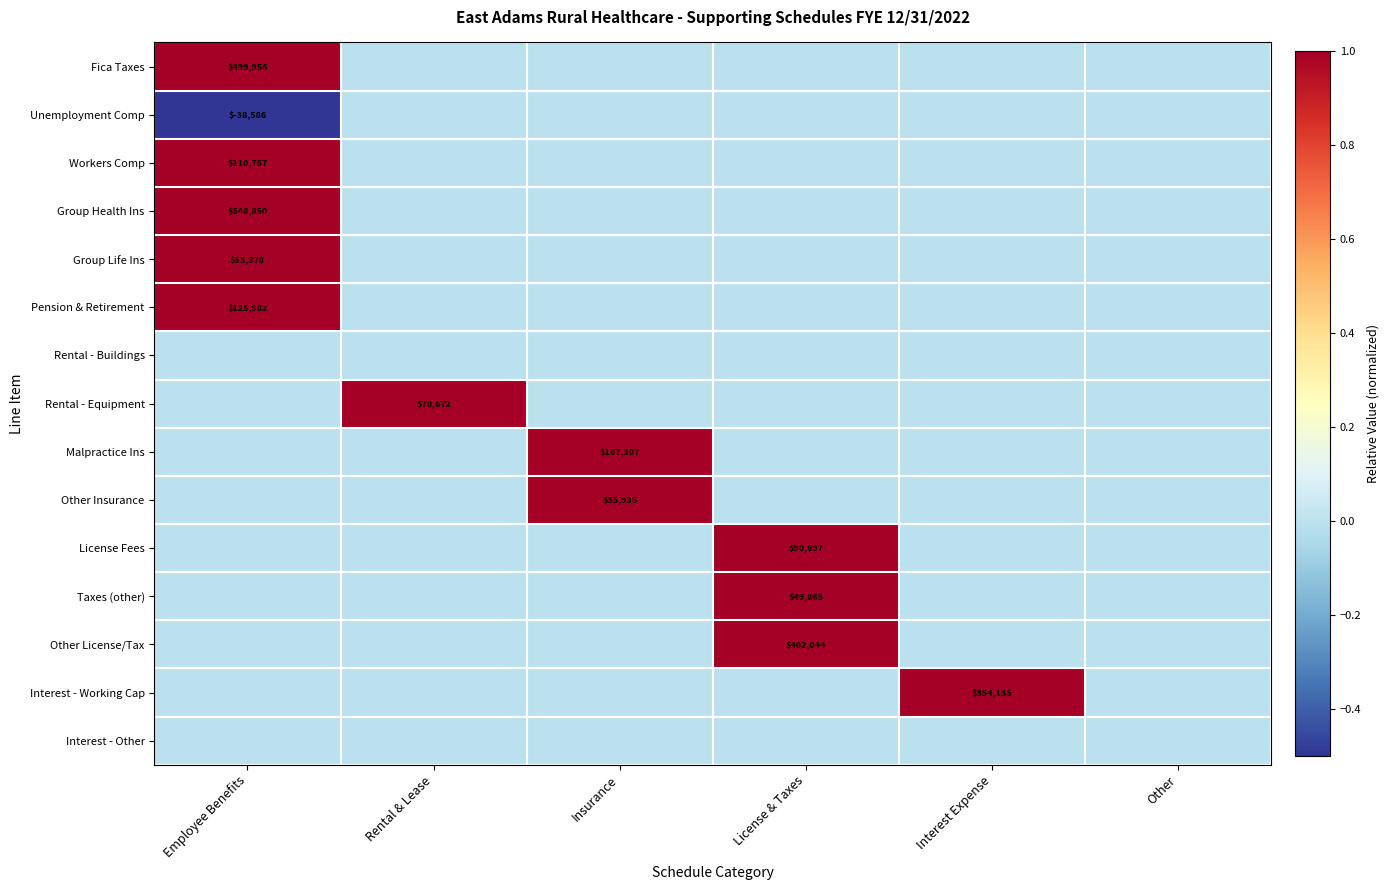

Is it true that Pension & Retirement equals 125982 at Employee Benefits?

True